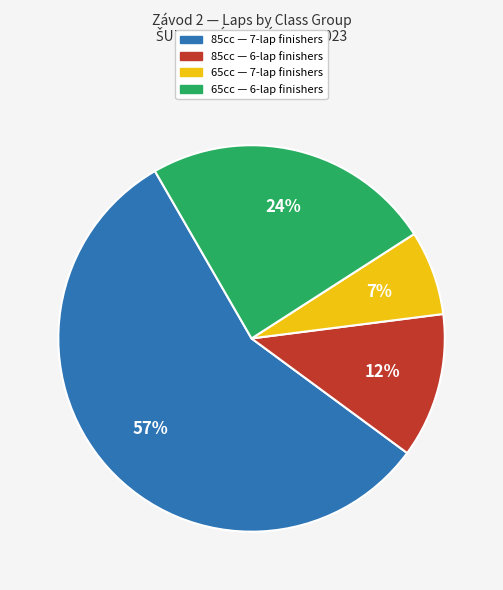

Is there any slice that represents more than half of the pie?

Yes